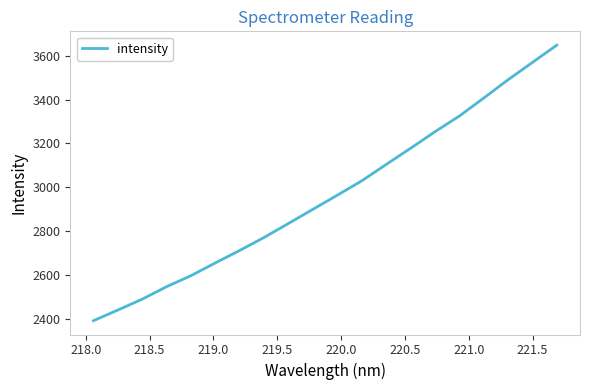

What is the greatest value displayed?

3648.4